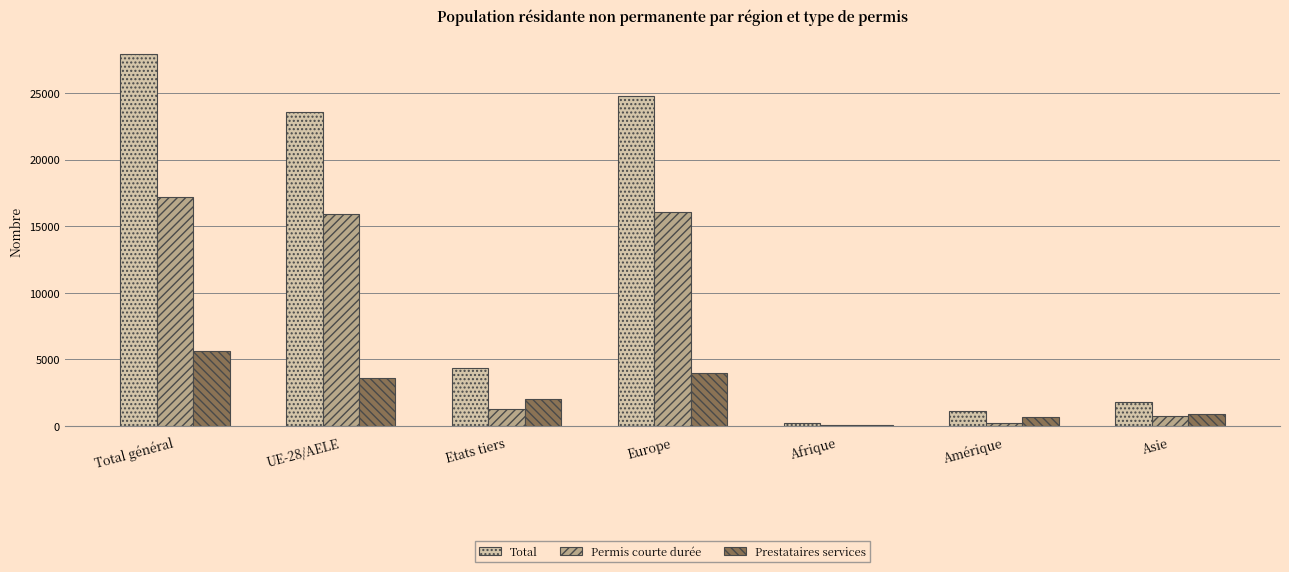

What are all the series names shown in the legend?

Total, Permis courte durée, Prestataires services